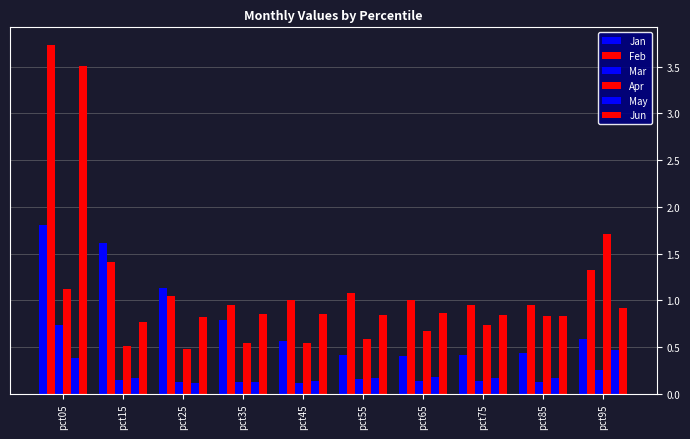

What is the difference between the maximum and minimum values in the May series?

0.3